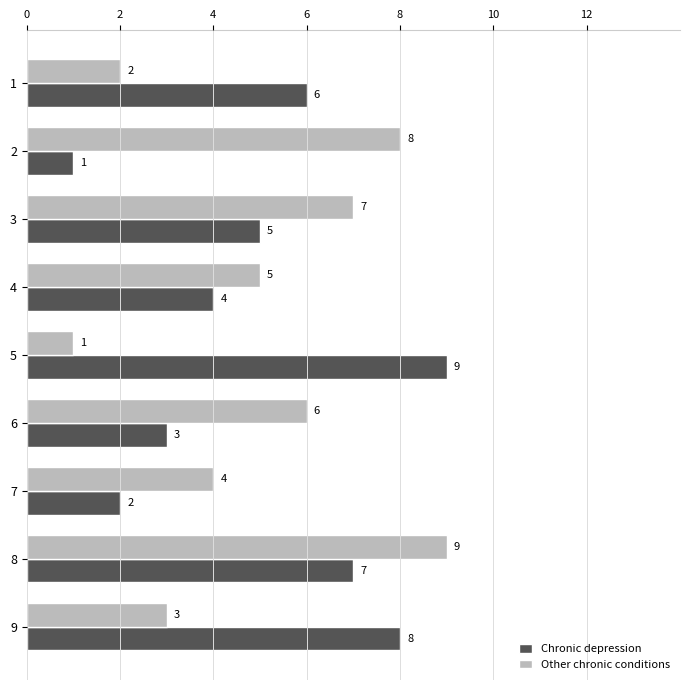

At how many categories does at least one series exceed 1?

9